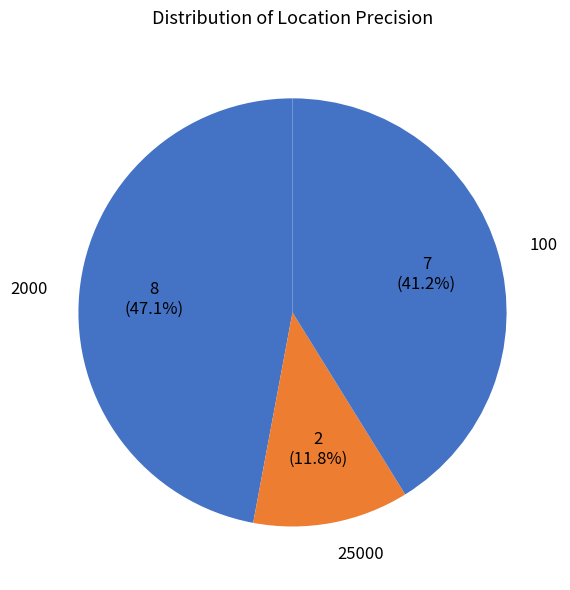

How many segments does this pie chart have?

3